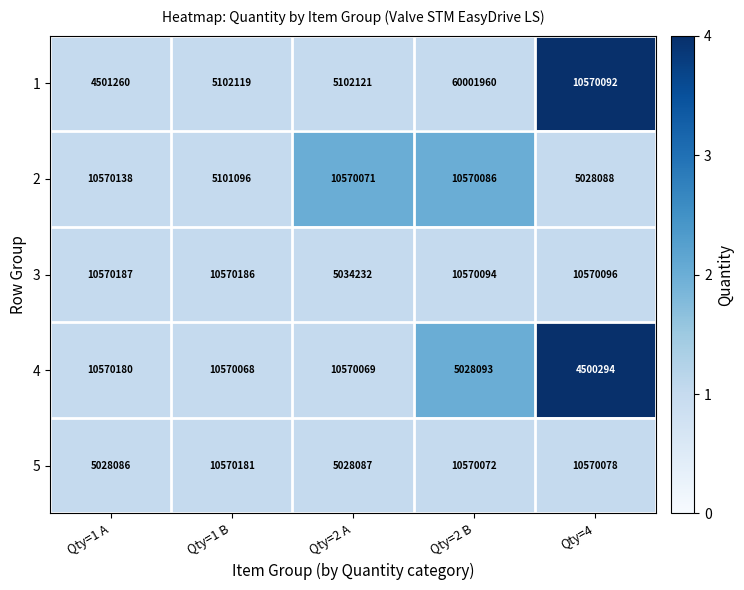

Reading right to left, what are all the values shown in this chart?

1: Qty=4=10570092	Qty=2 B=60001960	Qty=2 A=5102121	Qty=1 B=5102119	Qty=1 A=4501260
2: Qty=4=5028088	Qty=2 B=10570086	Qty=2 A=10570071	Qty=1 B=5101096	Qty=1 A=10570138
3: Qty=4=10570096	Qty=2 B=10570094	Qty=2 A=5034232	Qty=1 B=10570186	Qty=1 A=10570187
4: Qty=4=4500294	Qty=2 B=5028093	Qty=2 A=10570069	Qty=1 B=10570068	Qty=1 A=10570180
5: Qty=4=10570078	Qty=2 B=10570072	Qty=2 A=5028087	Qty=1 B=10570181	Qty=1 A=5028086